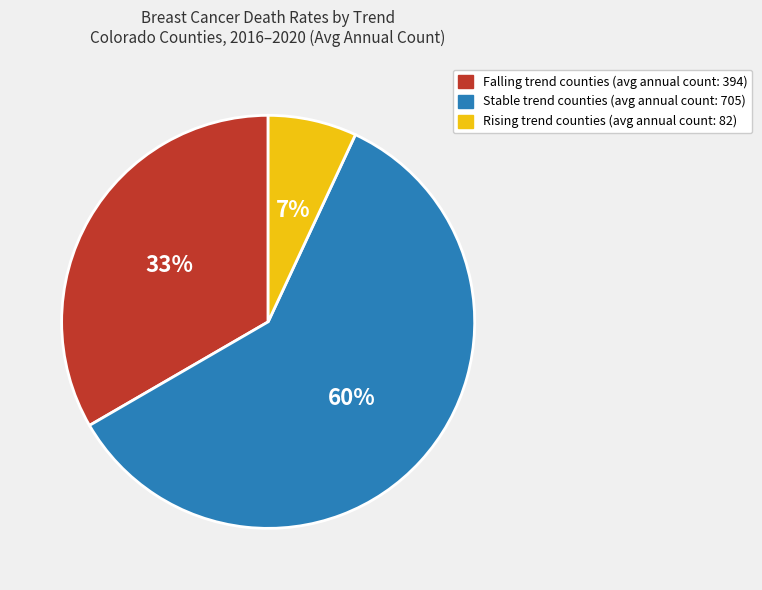

How many slices are in this pie chart?

3